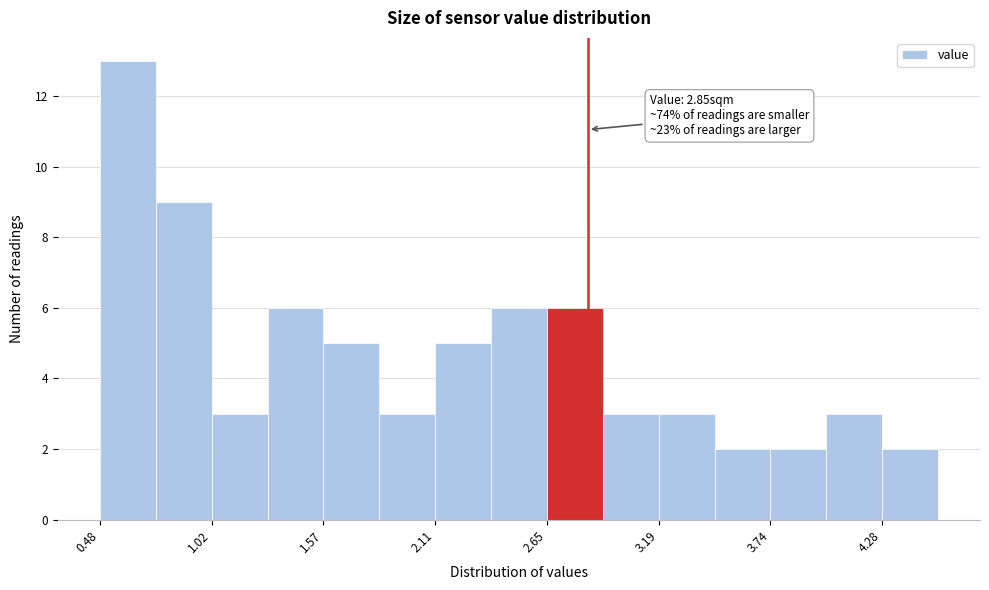

Around what value on the x-axis is the tallest bar? Give the approximate position of its centre, as read against the axis.

0.6